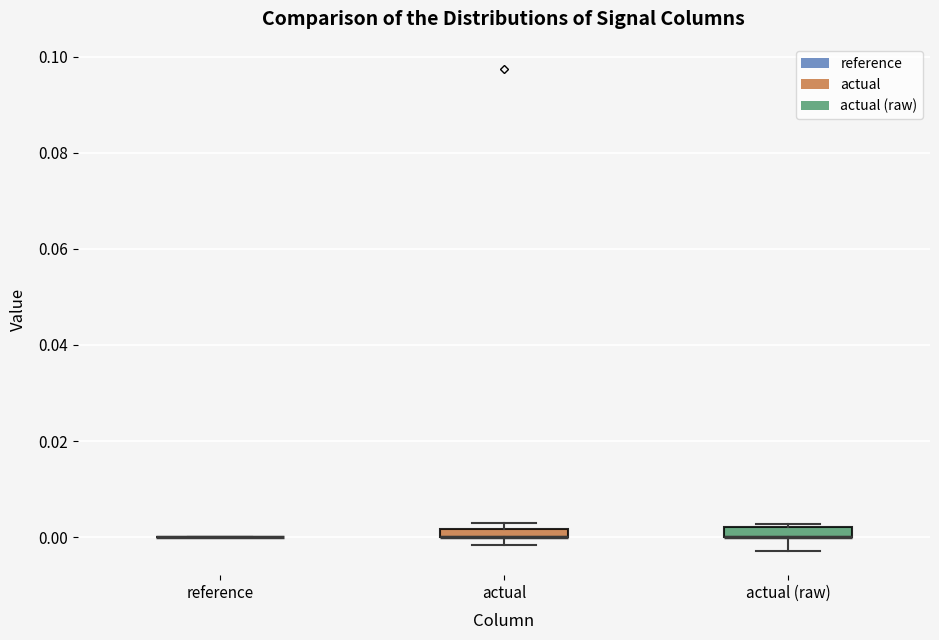

Where does the lower whisker of the box for actual (raw) end on the y-axis? The values are not printed on the chart, so give them approximately, as read against the axis.

-0.002